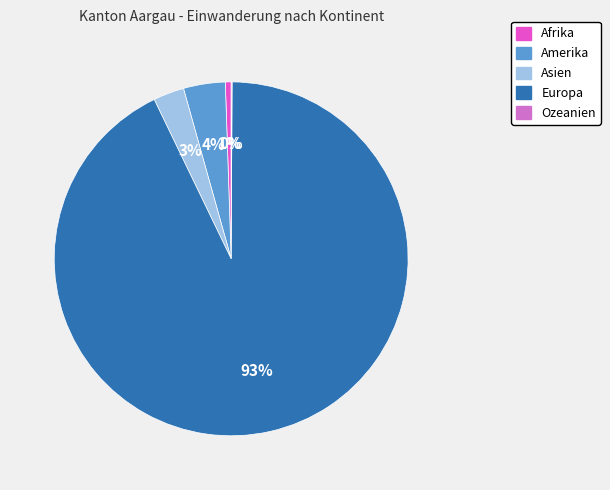

To the nearest percent, what percentage of the pie is Asien?

3%